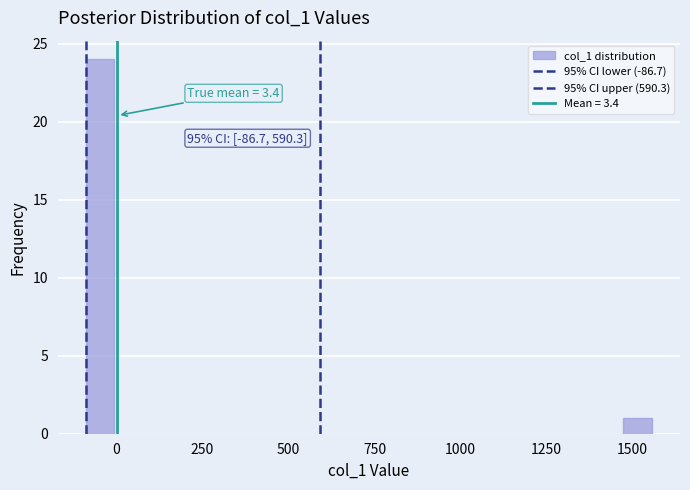

Around what value on the x-axis is the tallest bar? Give the approximate position of its centre, as read against the axis.

-50